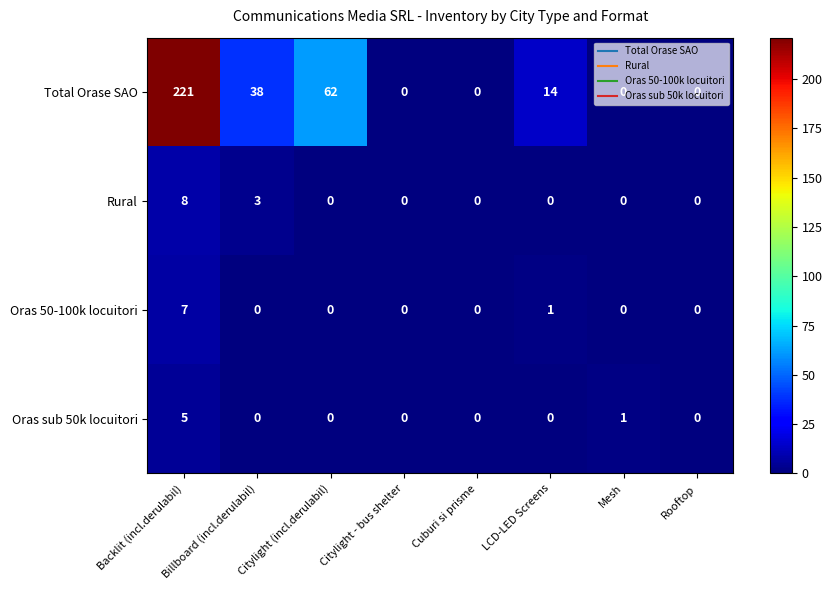

How many categories are shown in the chart?

8